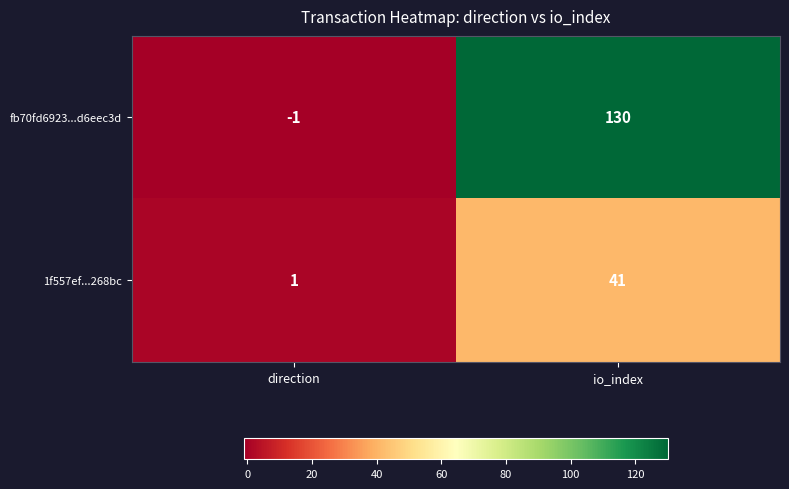

Where is 1f557ef...268bc nearest to the value 21?

direction